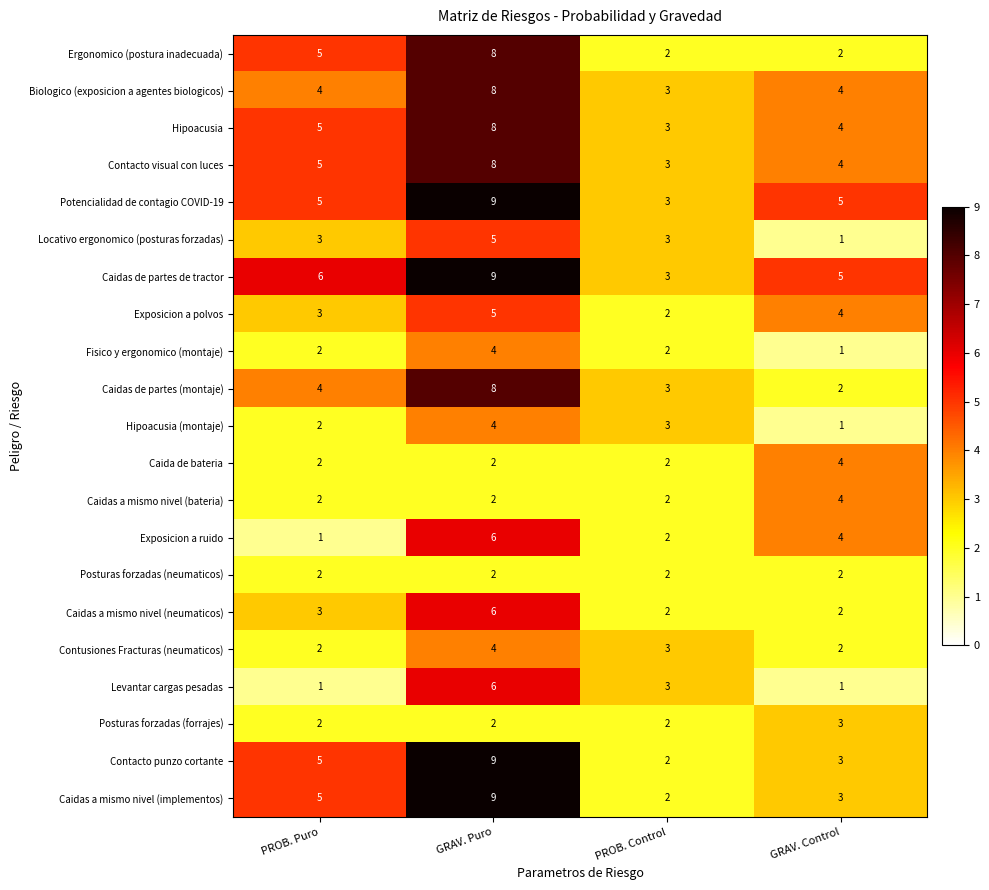

What is the maximum value shown in the chart?

9